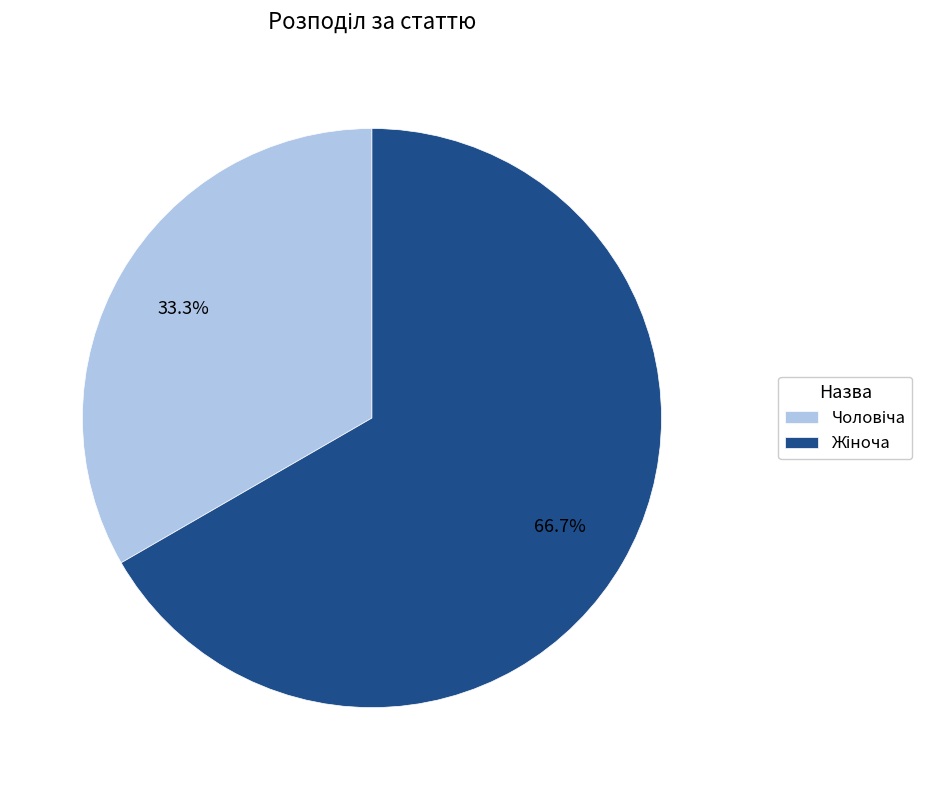

Does any single category account for the majority?

Yes